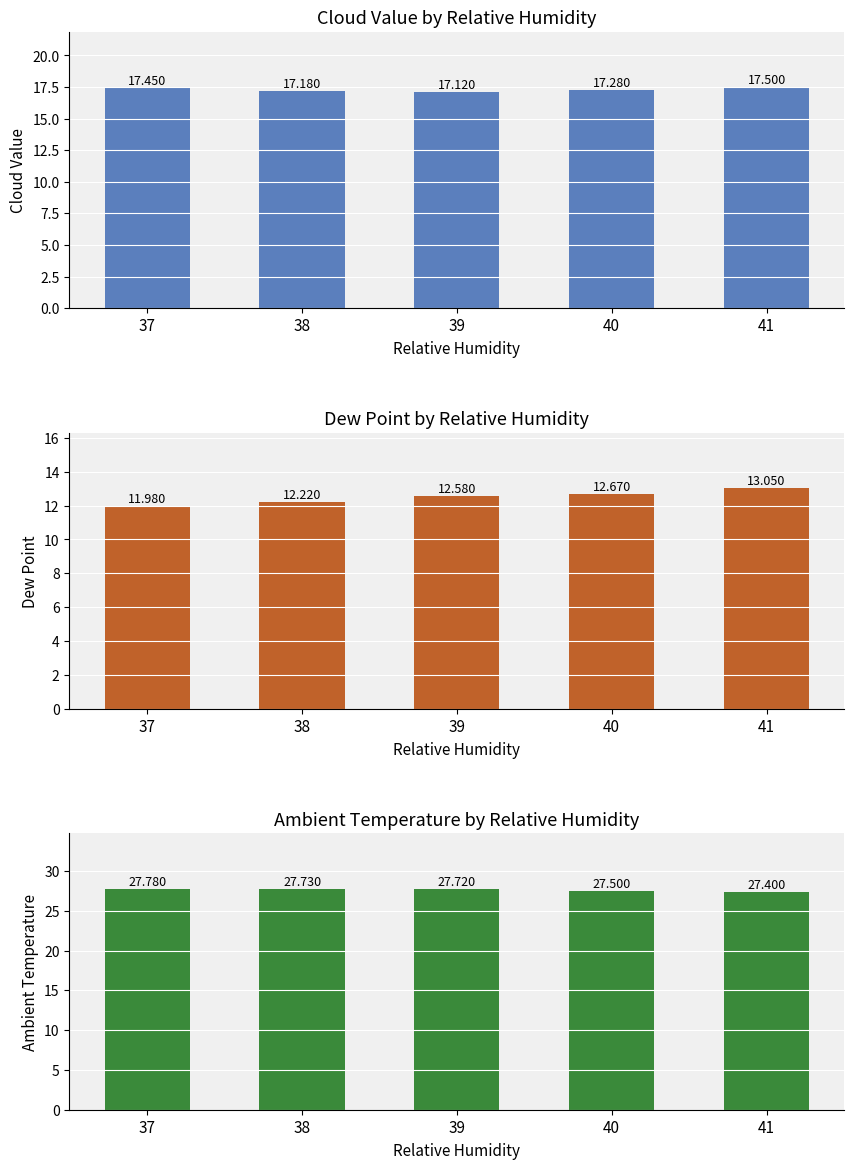

Between 41 and 38, which is larger?

41